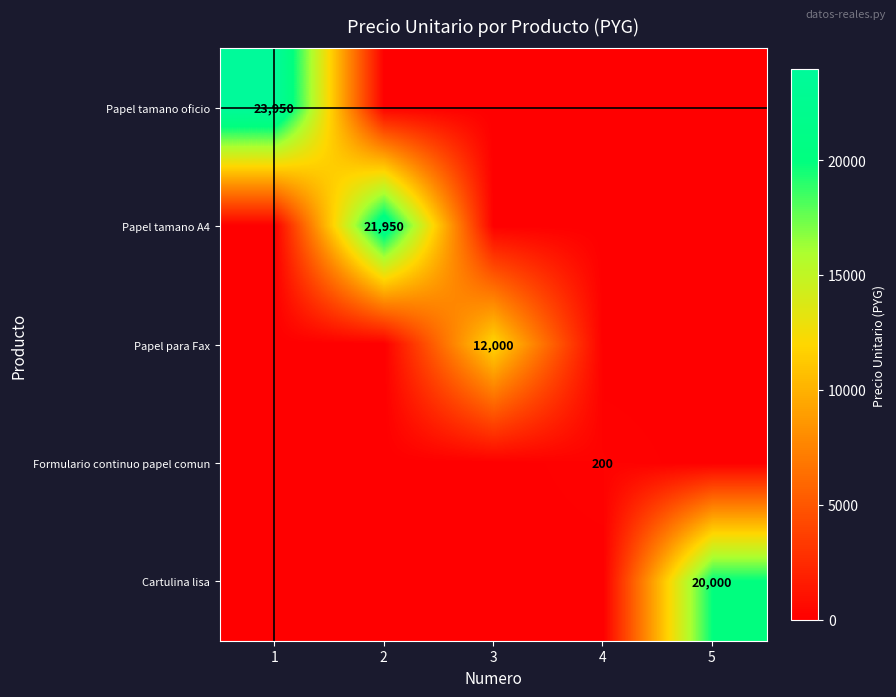

The value of Papel tamano A4 at 2 is 34269. True or false?

False